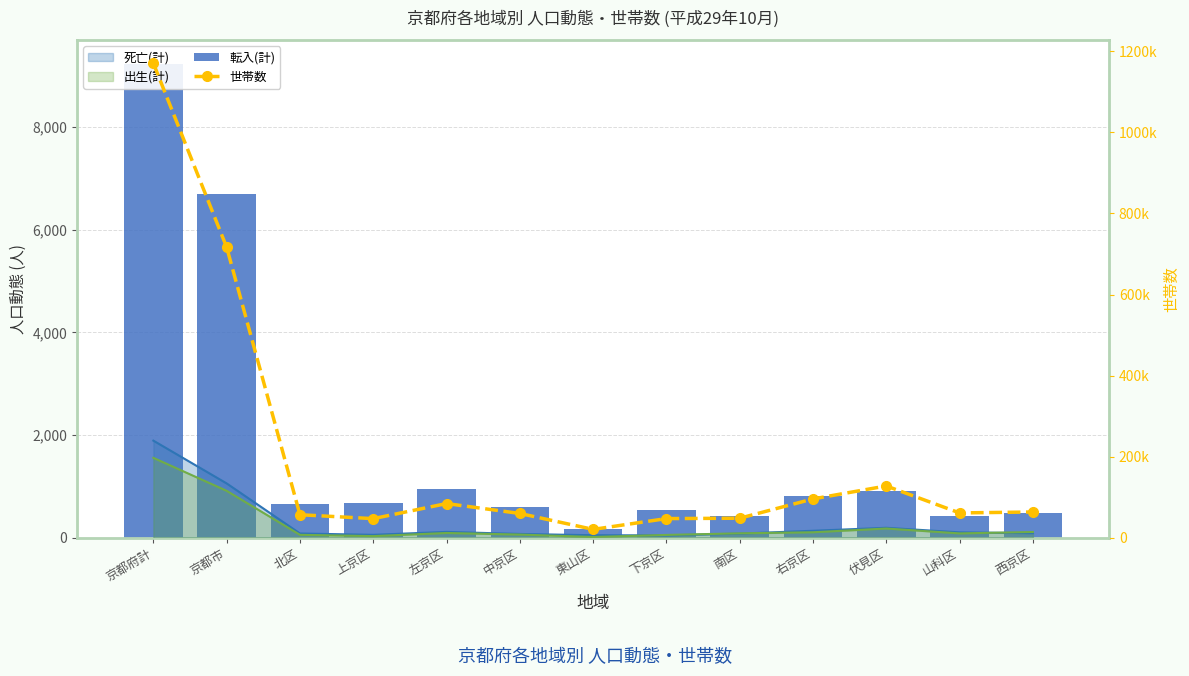

How many groups of bars are there?

13